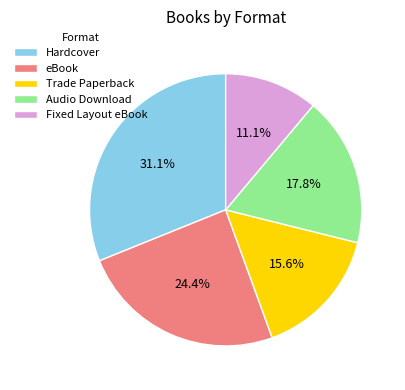

To the nearest percent, what is the combined percentage of Trade Paperback and Audio Download?

33%